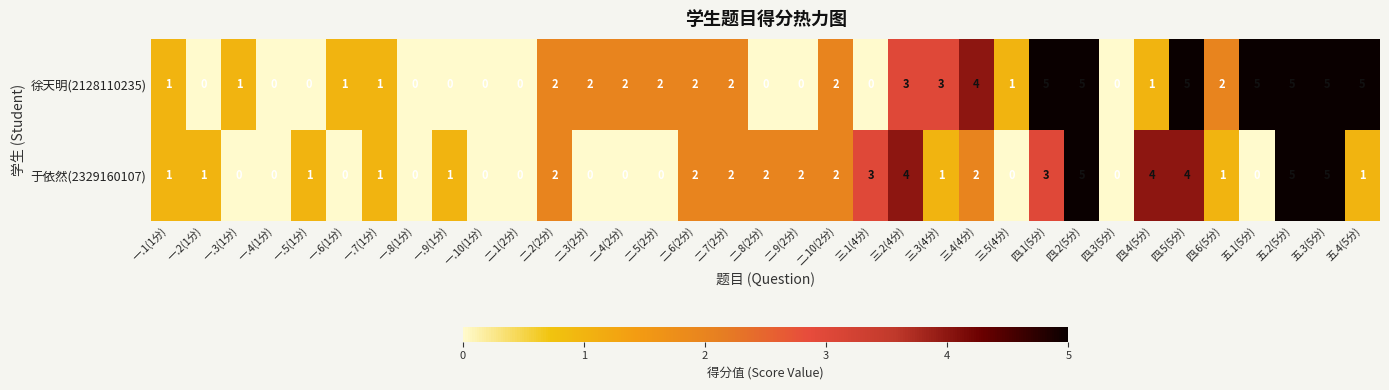

List the series in order of their overall mean, lowest first.

于依然(2329160107), 徐天明(2128110235)